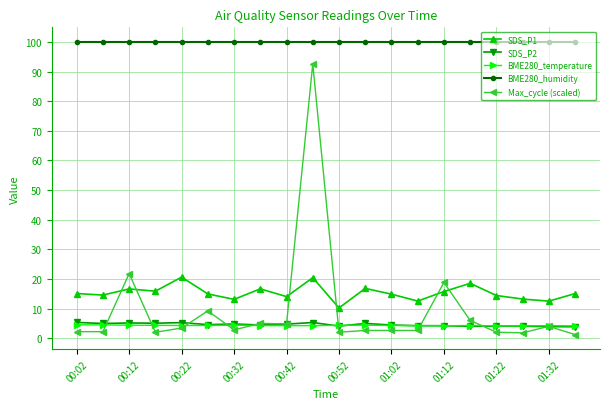

Which series has the largest total across all categories?

BME280_humidity